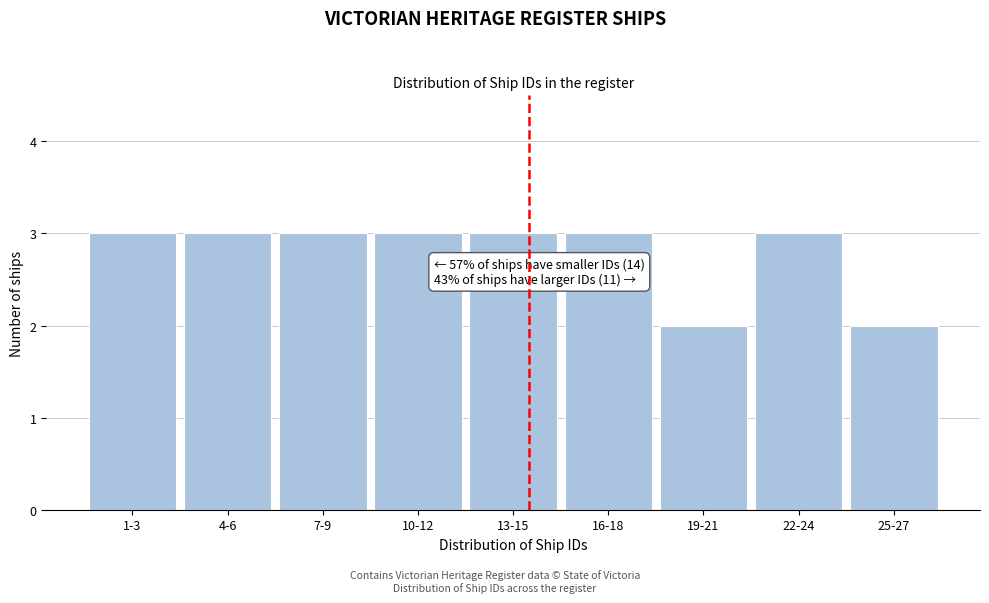

Reading left to right, list all the values displayed in this chart.

1-3=3	4-6=3	7-9=3	10-12=3	13-15=3	16-18=3	19-21=2	22-24=3	25-27=2